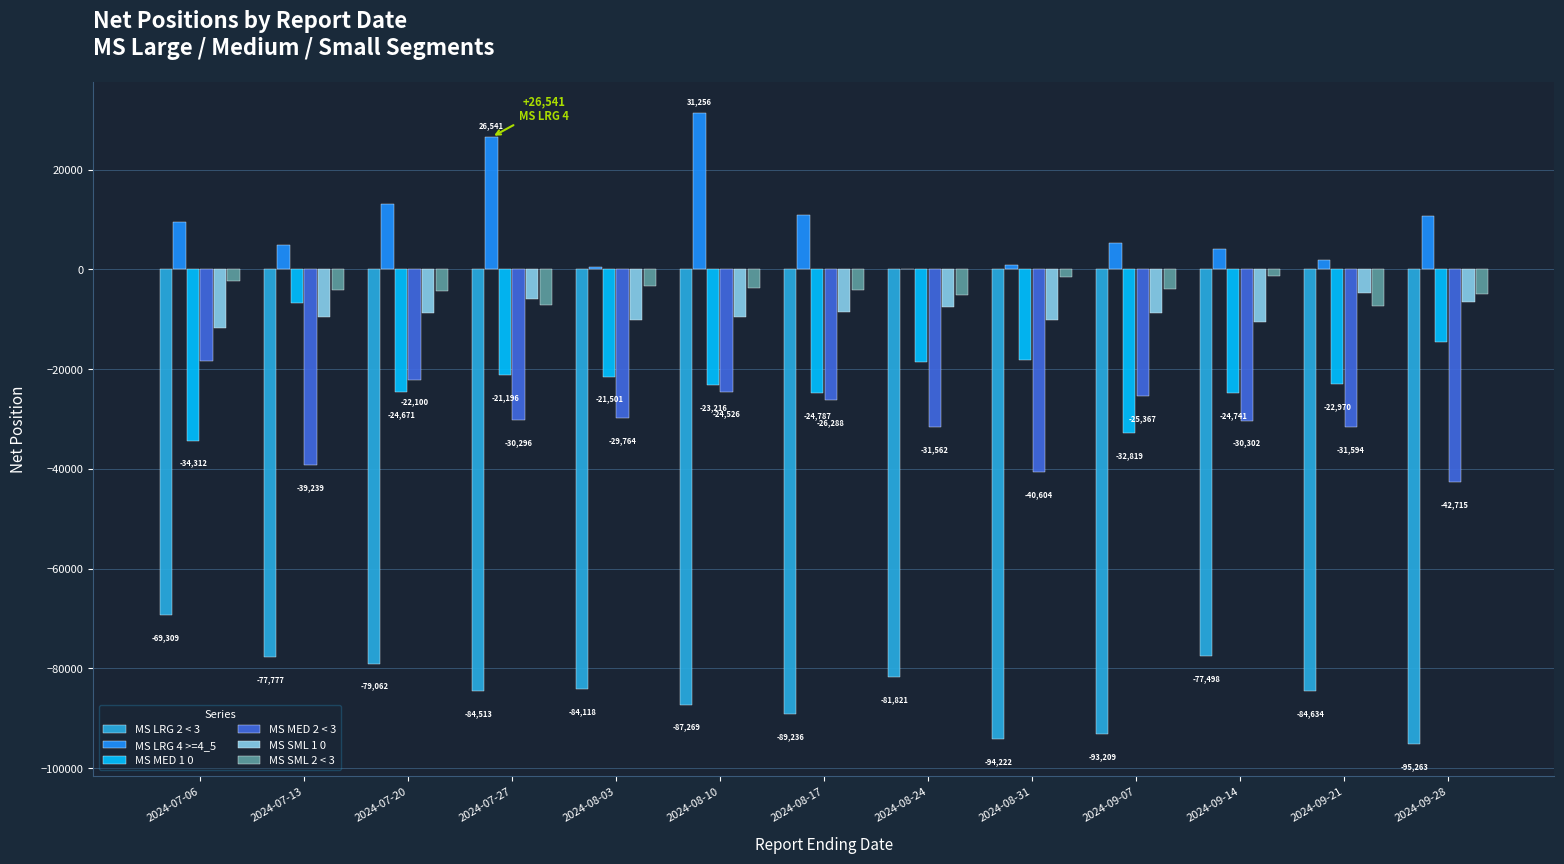

True or false: MS MED 2 < 3 has a value of -54450 at 2024-07-13.

False